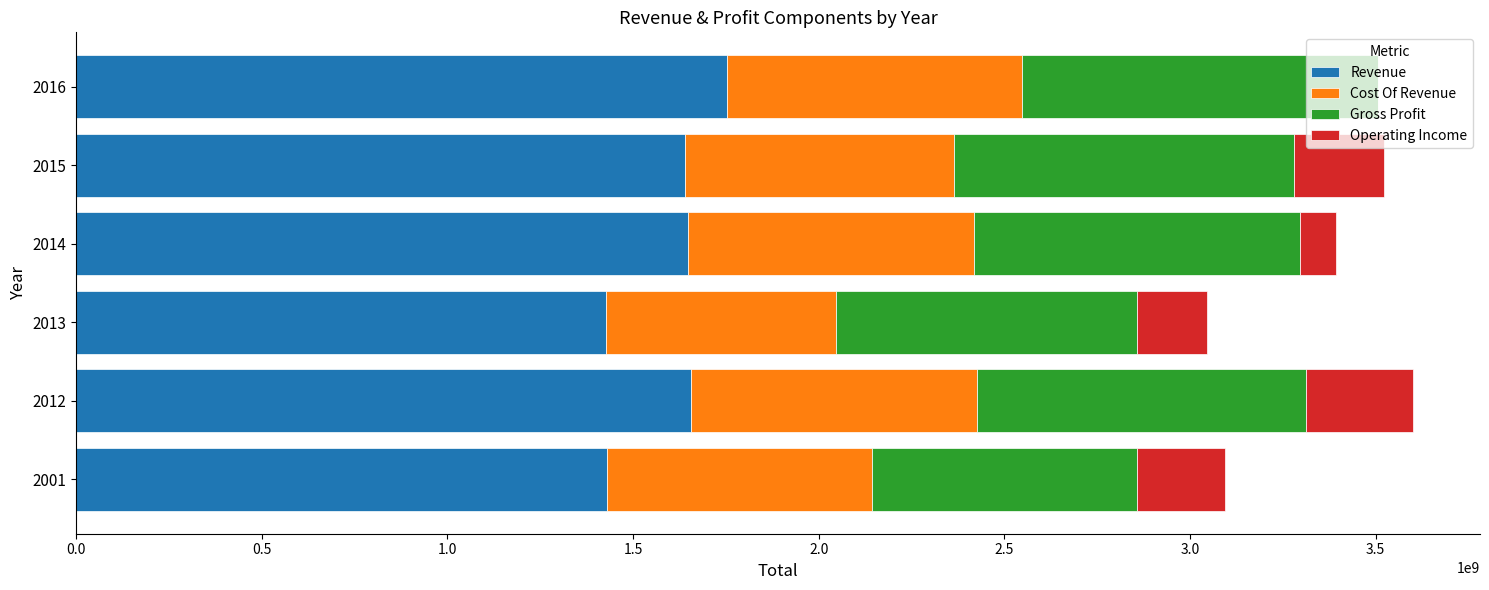

What is the difference between the maximum and minimum values in the Revenue series?

325317000